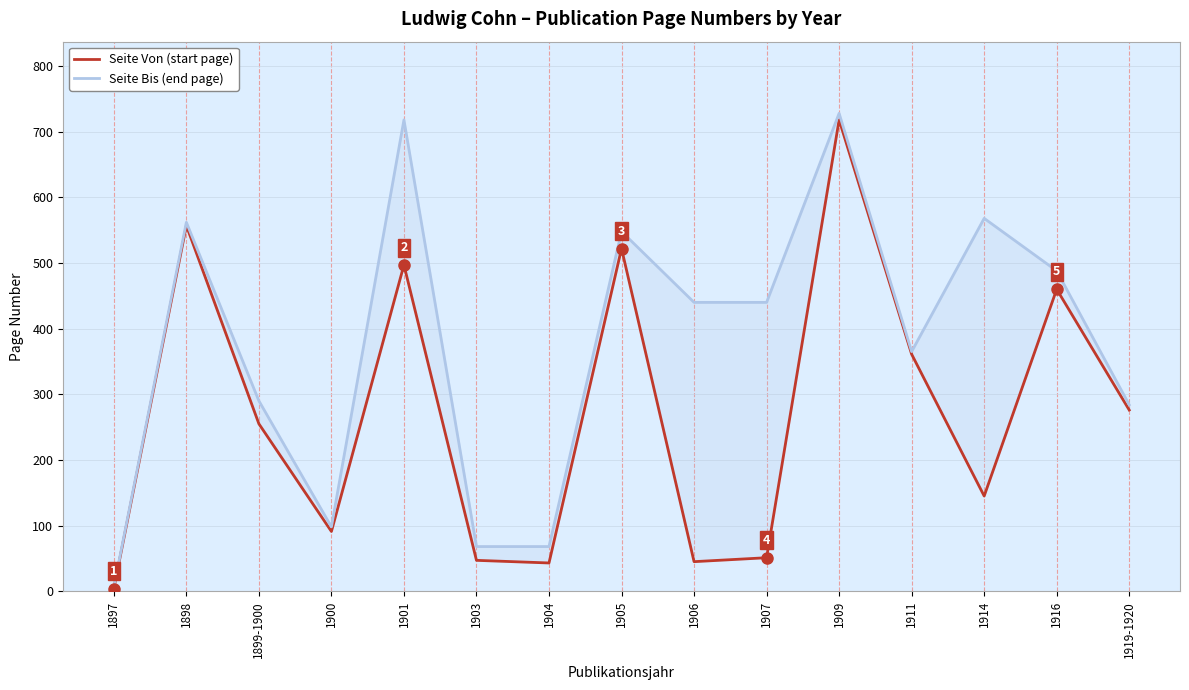

What is the value of the Seite Von (start page) point at the 3rd from the left?

255